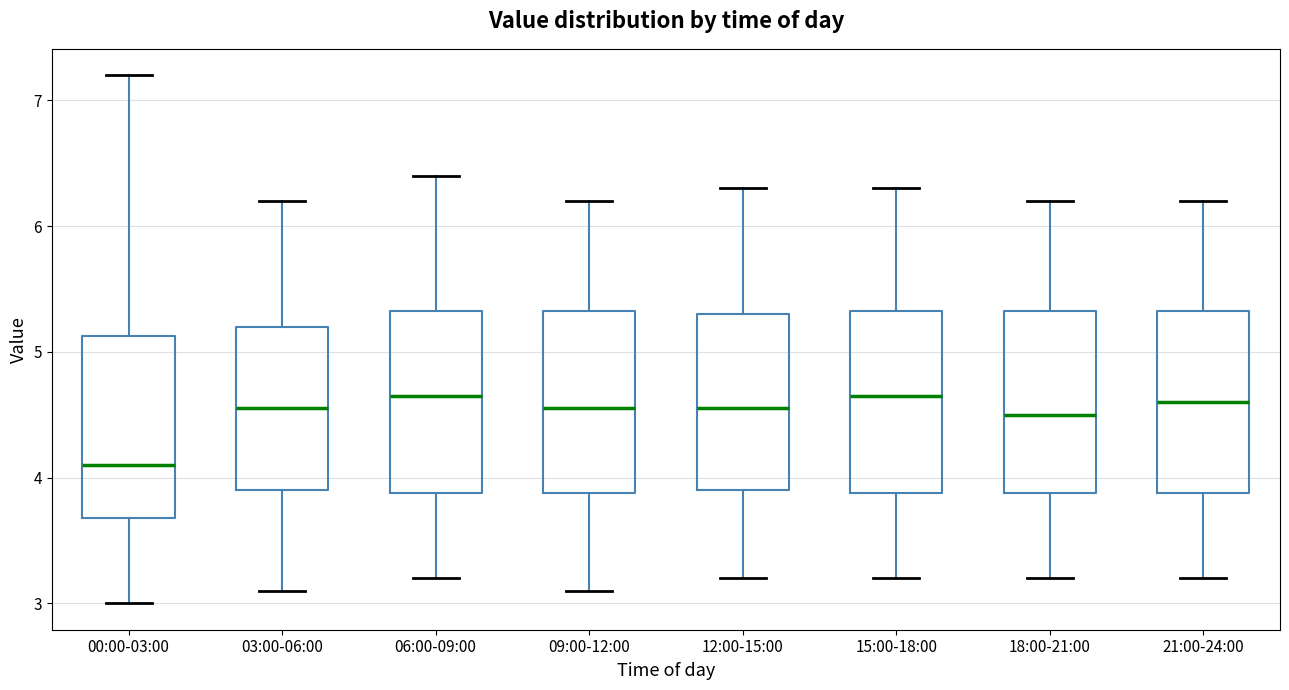

Which box has the lowest median line?

00:00-03:00